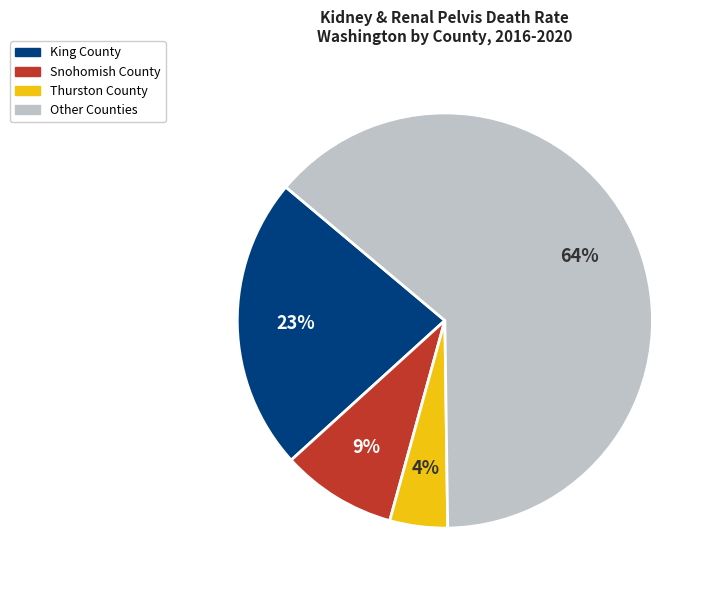

How many slices are in this pie chart?

4